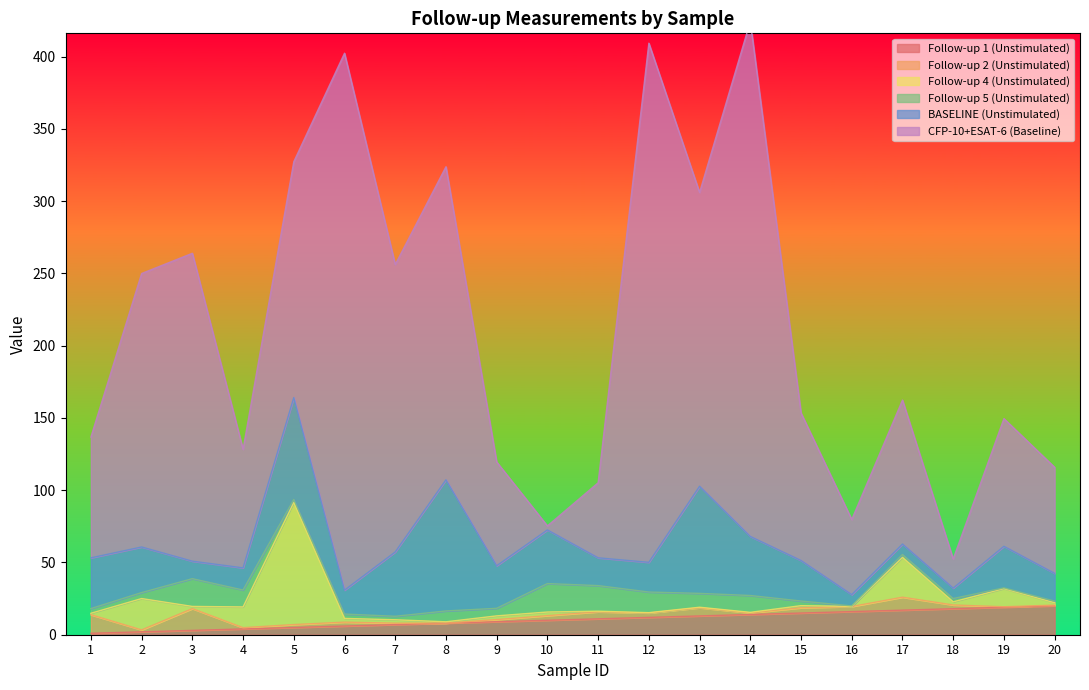

Reading left to right, extract all data points from this chart.

Follow-up 1 (Unstimulated): 1.0	2.0	3.0	4.0	5.0	6.0	7.0	8.0	9.0	10.0	11.0	12.0	13.0	14.0	15.0	16.0	17.0	18.0	19.0	20.0
Follow-up 2 (Unstimulated): 12.8	1.3	15.1	0.9	2.0	2.7	1.0	0.1	1.5	3.2	4.8	3.1	5.7	1.1	3.6	3.5	9.0	2.6	0.3	0.5
Follow-up 4 (Unstimulated): 1.0	21.7	1.5	14.4	84.5	2.6	2.4	0.9	2.6	2.5	0.4	0.2	0.3	0.4	1.5	0.1	27.5	2.2	12.6	1.7
Follow-up 5 (Unstimulated): 3.2	4.1	19.2	11.7	2.0	3.0	2.4	7.5	5.2	19.7	17.7	14.3	9.6	11.6	3.2	0.3	2.0	2.3	0.5	1.1
BASELINE (Unstimulated): 35.1	31.6	12.1	15.3	70.5	16.5	44.5	90.7	29.4	37.1	19.2	20.6	74.1	40.9	28.1	7.8	7.2	7.2	28.8	19.2
CFP-10+ESAT-6 (Baseline): 83.6	189.2	213.0	82.0	163.2	371.5	198.8	216.6	71.8	2.8	51.9	359.1	203.3	356.3	102.0	51.9	99.6	20.1	88.3	73.3